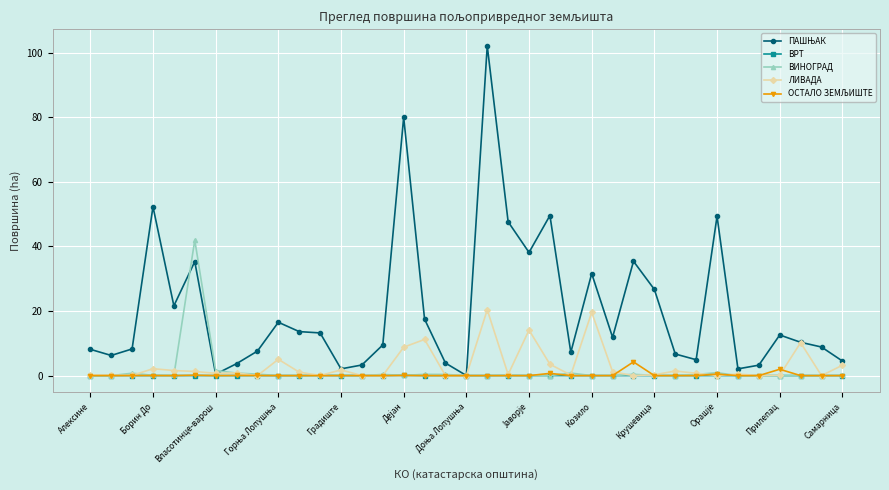

How many categories are shown in the chart?

37